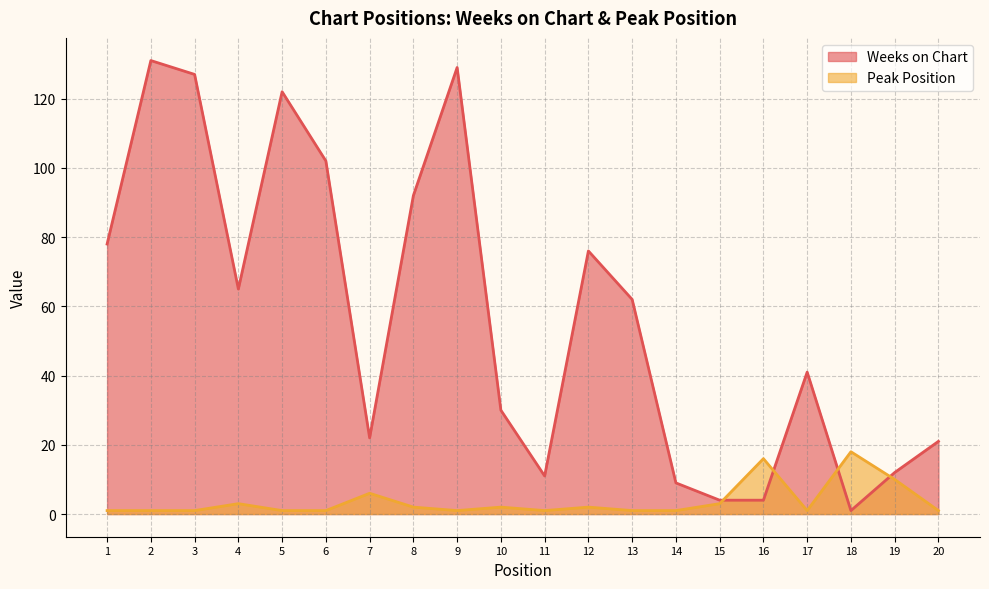

Rank the series at 15 from highest to lowest value.

Weeks on Chart, Peak Position